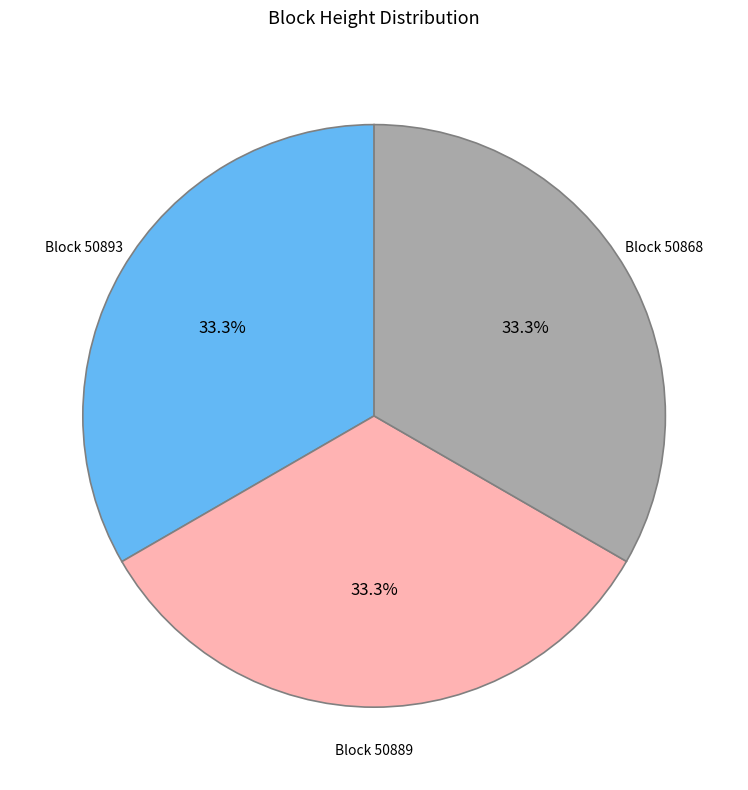

Does any single category account for the majority?

No